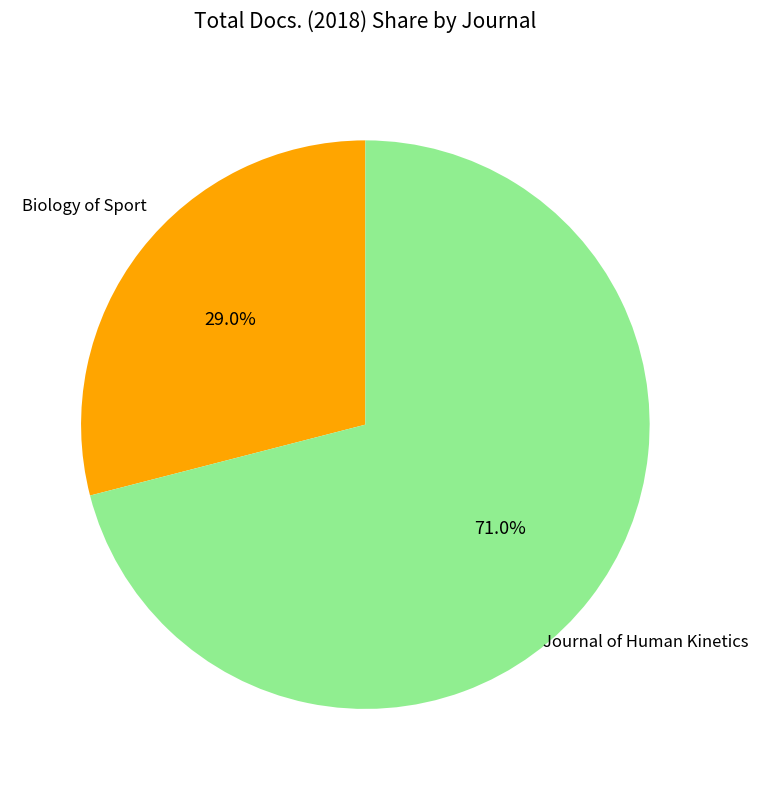

Count the number of slices in the pie.

2